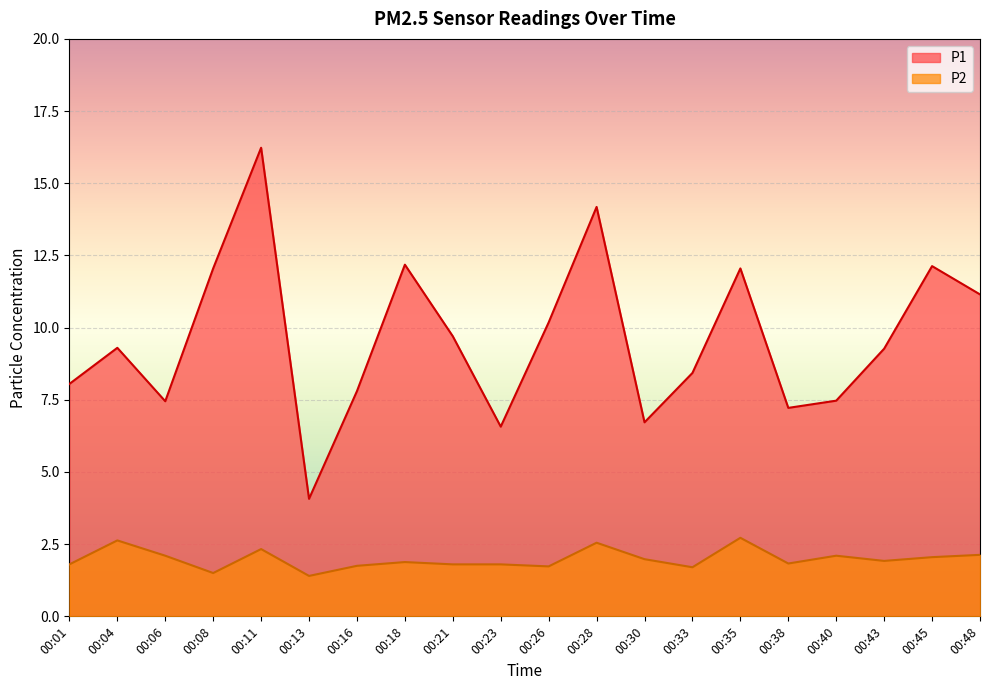

True or false: P2 has more than 1 interior local peaks.

True